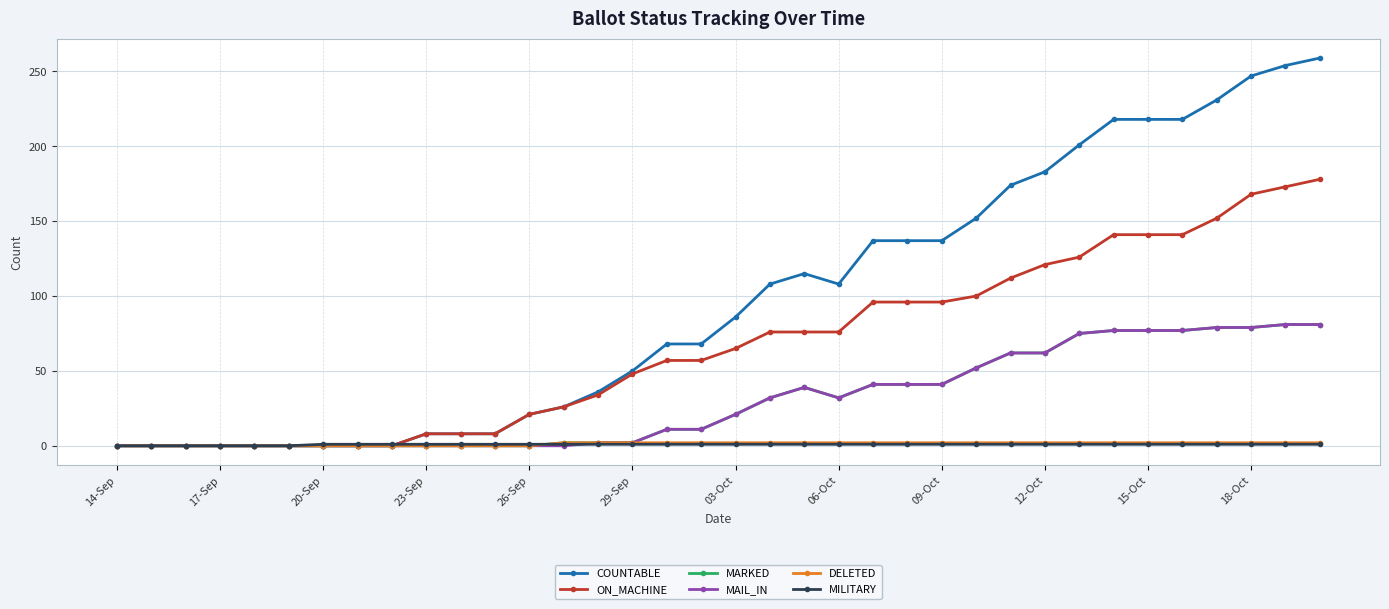

Which series has the largest range (max minus min)?

COUNTABLE